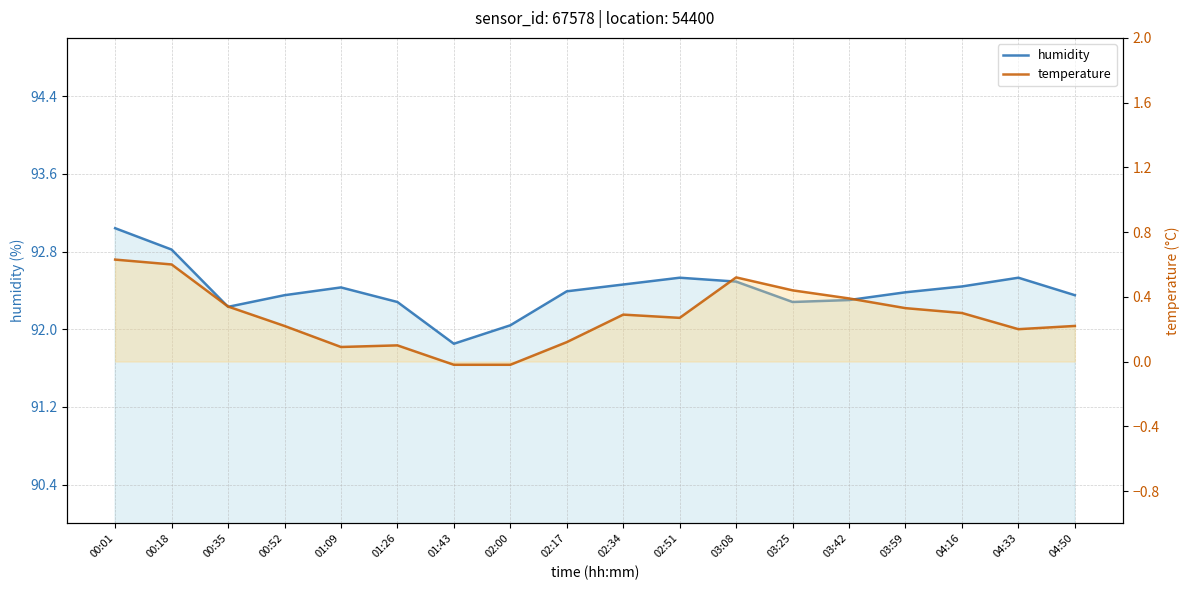

Rank the series by their average value, from lowest to highest.

temperature, humidity